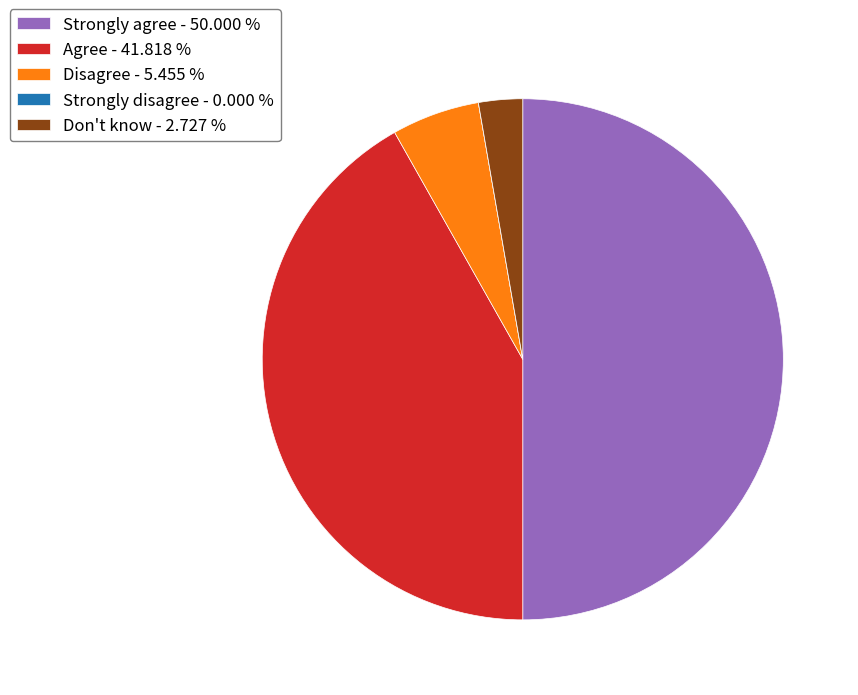

Do Disagree - 5.455 % and Strongly agree - 50.000 % together represent more than half of the pie?

Yes